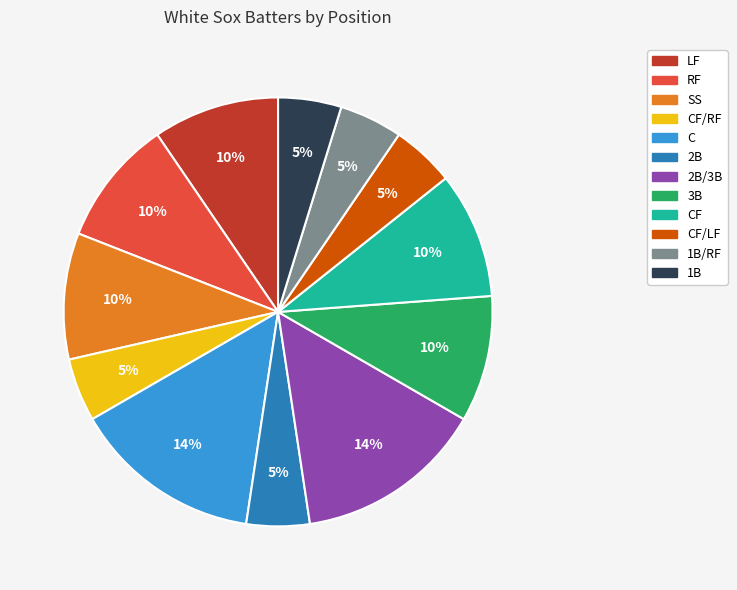

Is there any slice that represents more than half of the pie?

No